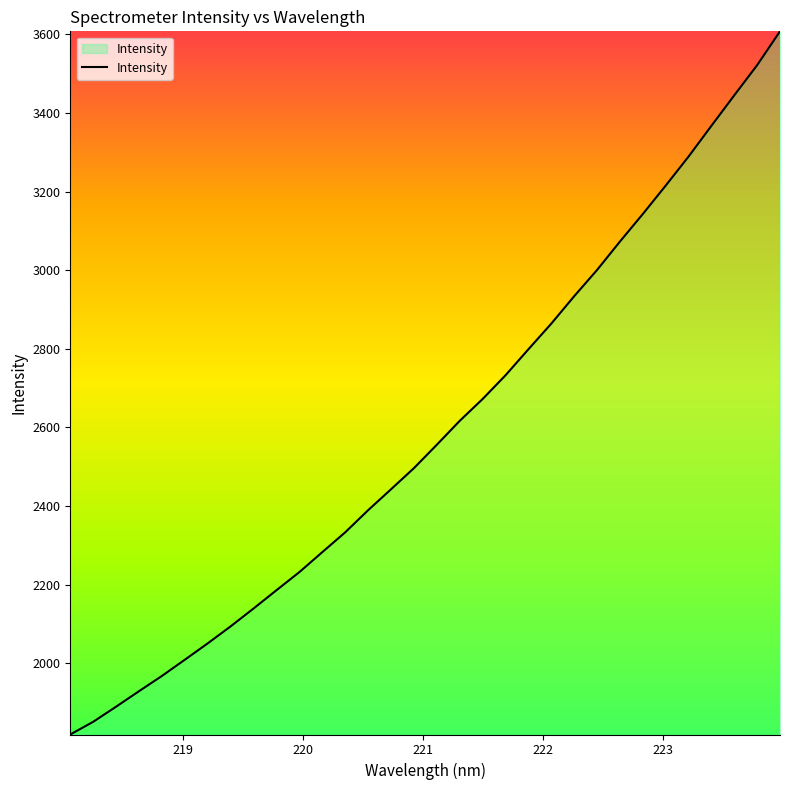

True or false: there are more than 0 points higher than both neighbors.

False